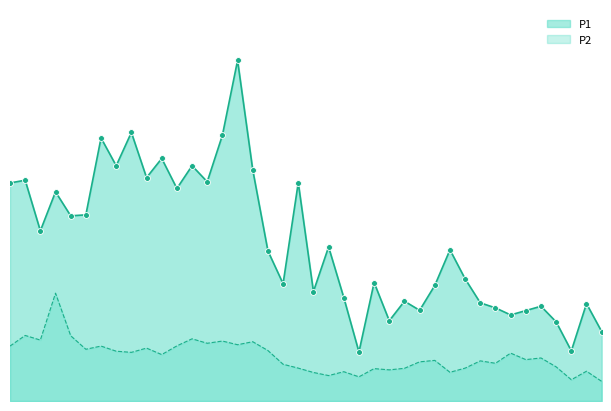

Which series contains the highest Y value?

P1